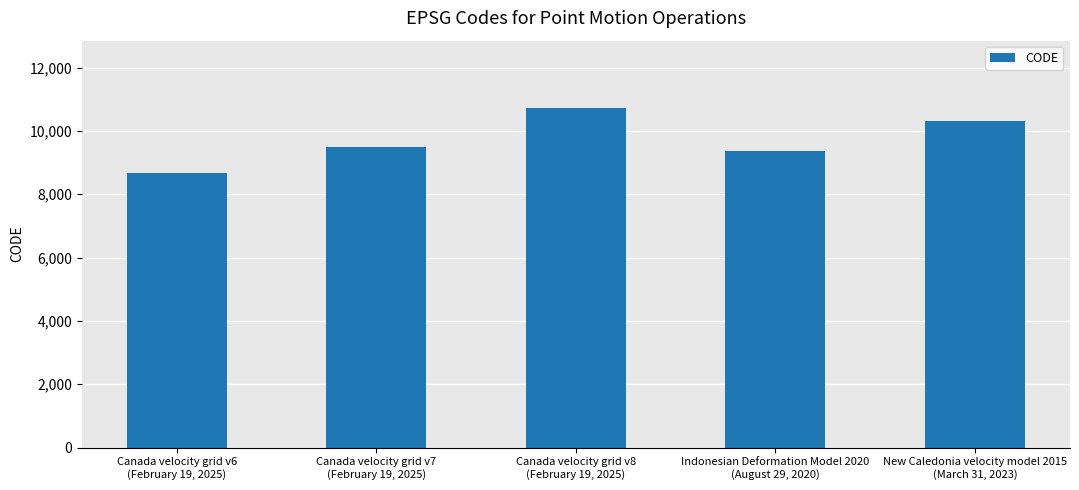

What is the ratio of the value at Canada velocity grid v6
(February 19, 2025) to the value at Indonesian Deformation Model 2020
(August 29, 2020)?

0.9